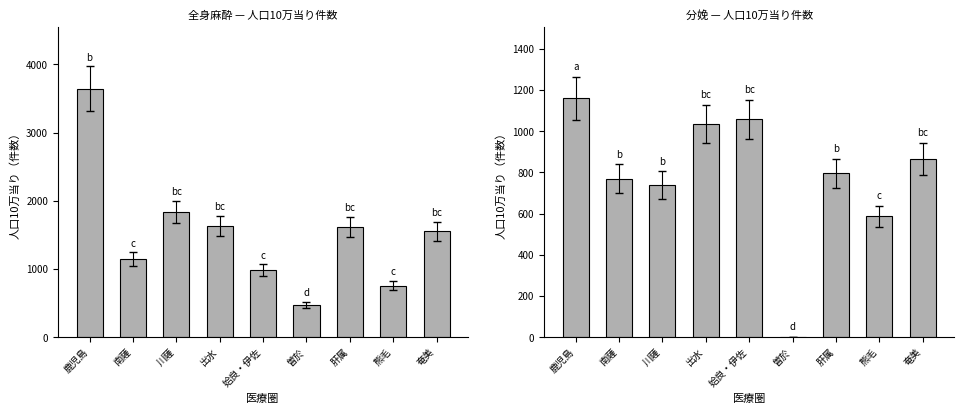

Is it true that 分娩_人口10万当り equals 1033.4 at 出水?

True